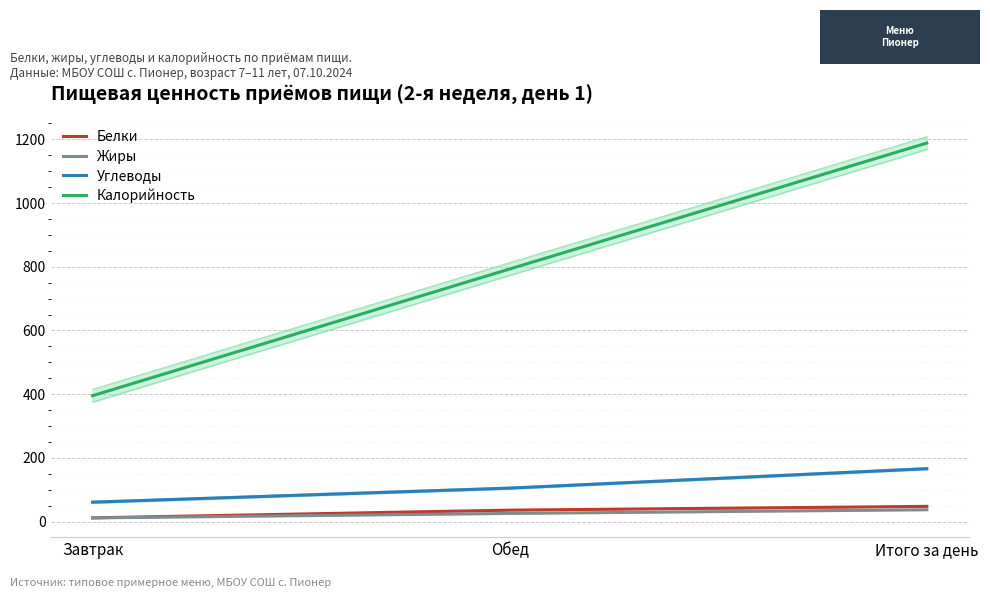

What is the total value across all series at Завтрак?

479.7